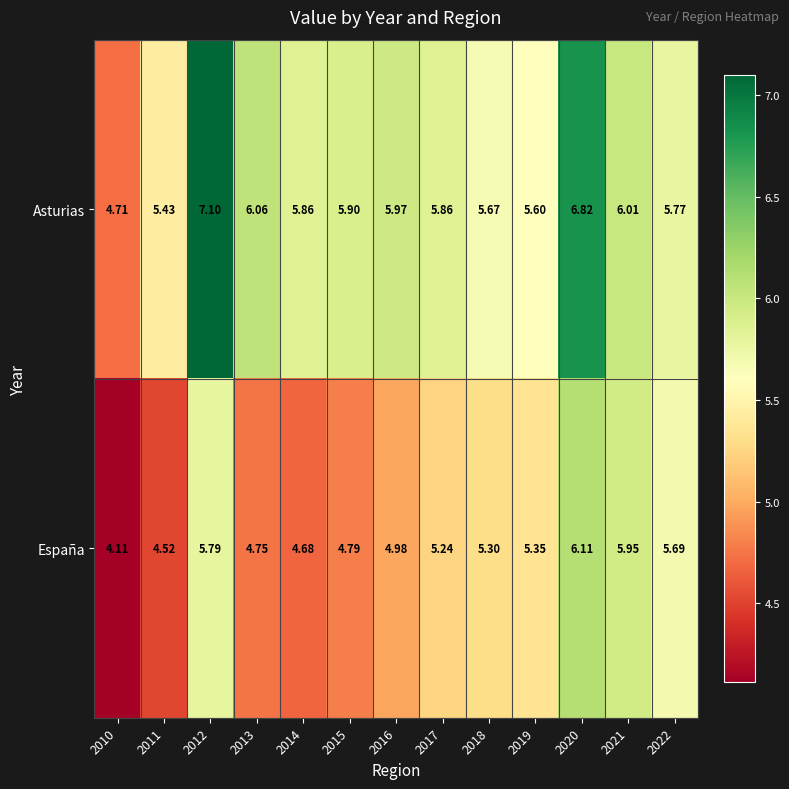

Is the value of España at 2013 greater than the value of Asturias at 2018?

No